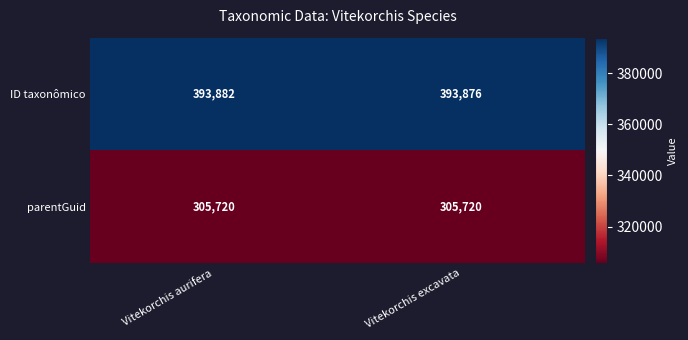

The parentGuid series shows 305720 at Vitekorchis aurifera. True or false?

True